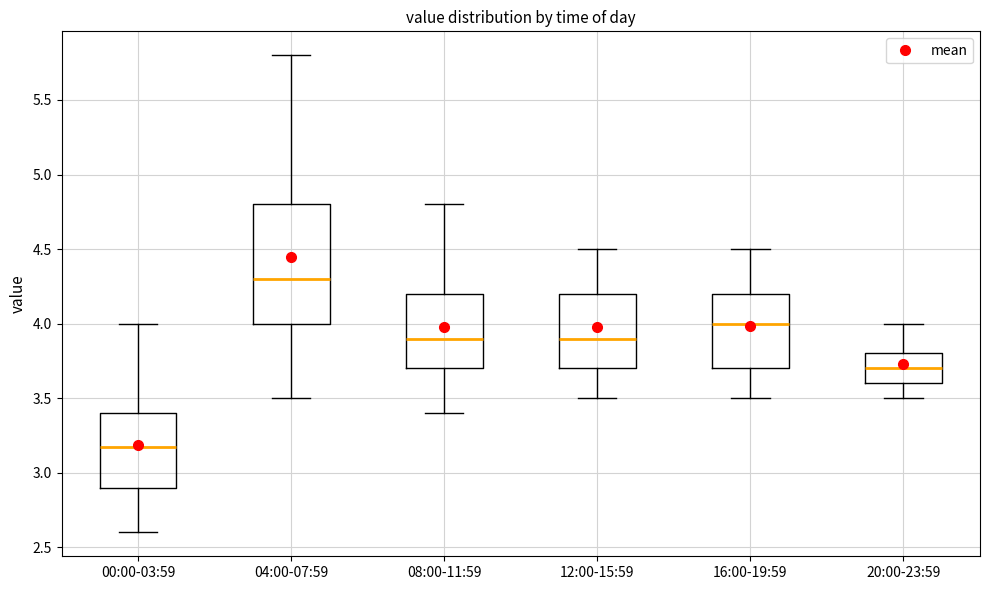

Where is the upper edge of the box for 08:00-11:59 on the y-axis? The values are not printed on the chart, so give them approximately, as read against the axis.

4.20